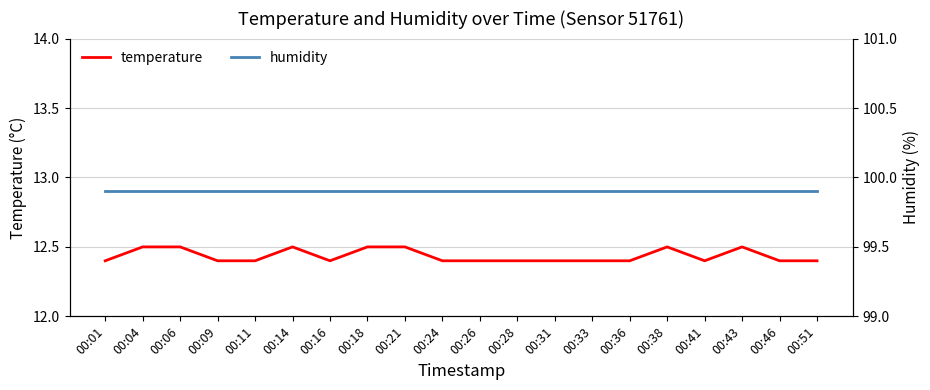

Which series has the widest spread of values?

temperature